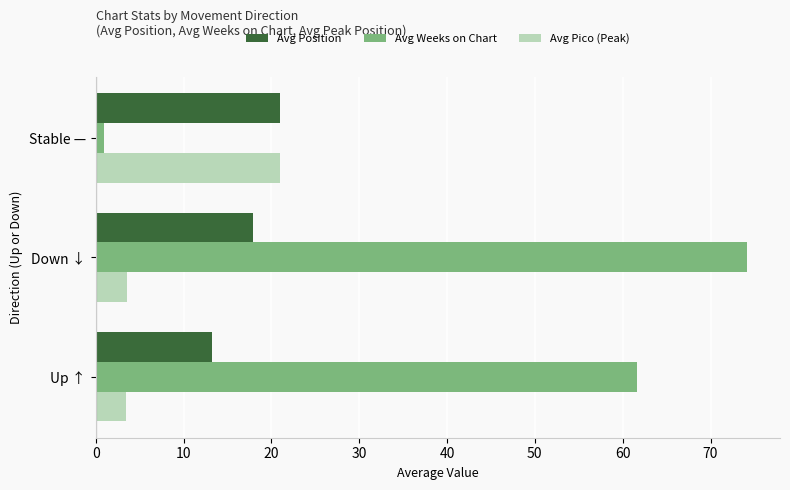

What is the spread (max minus min) of values at Up ↑?

58.2